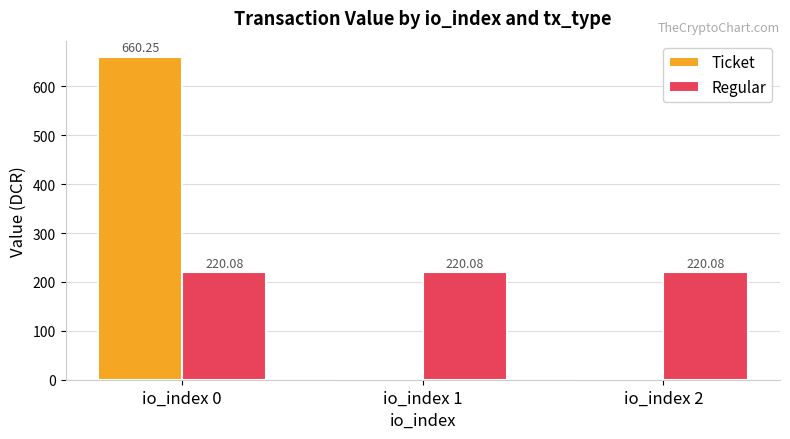

Which series has the largest range (max minus min)?

Ticket